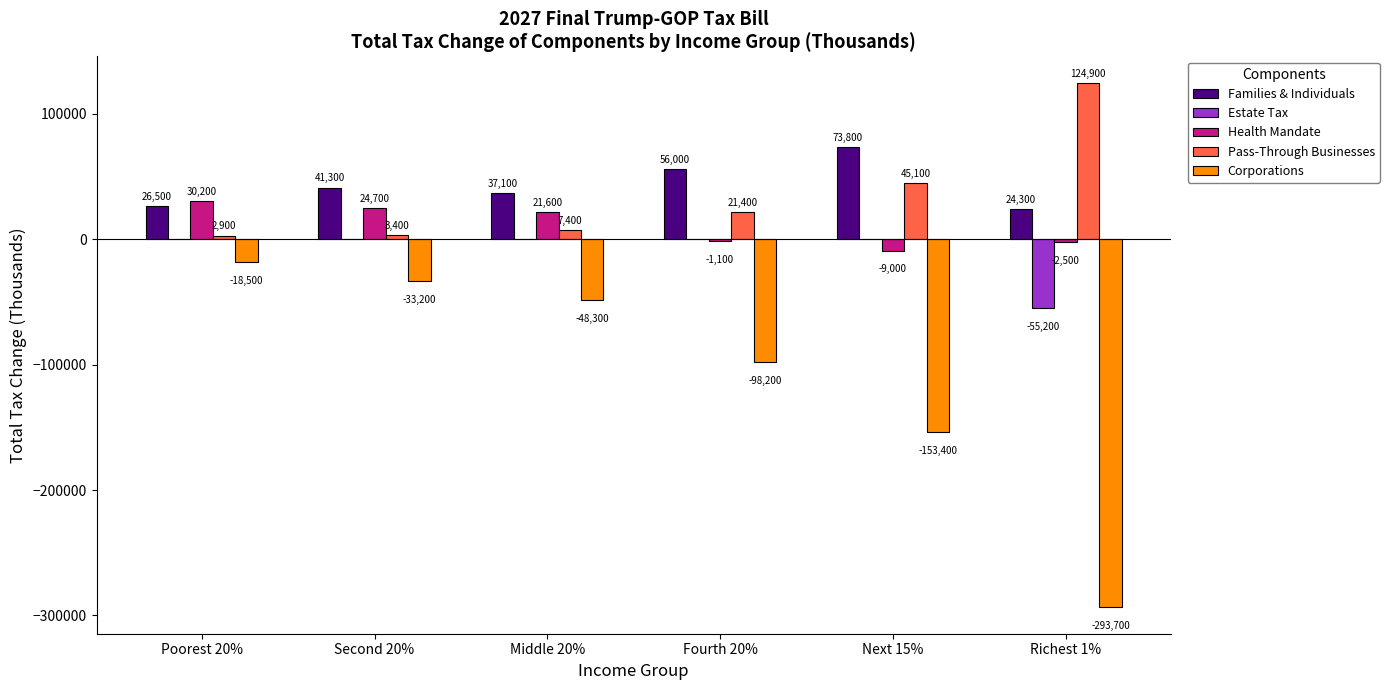

True or false: Pass-Through Businesses has a value of 124900 at Richest 1%.

True